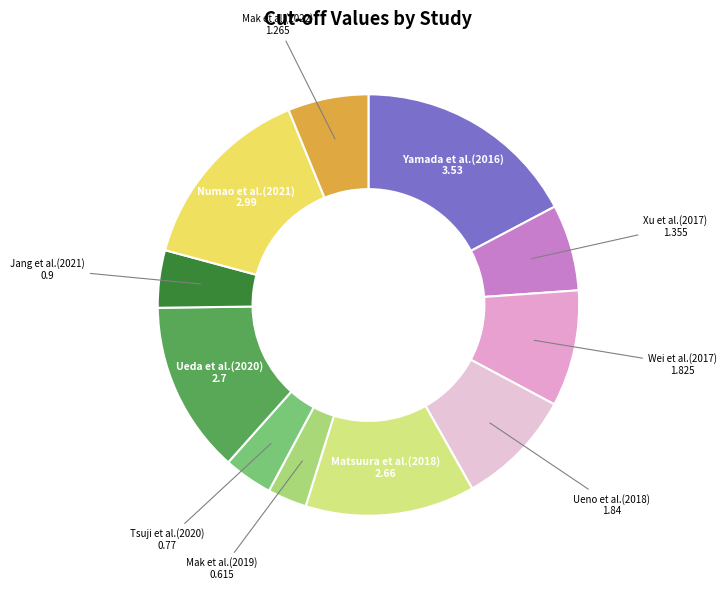

What is the ratio of the value at Tsuji et al.(2020) to the value at Xu et al.(2017)?

0.6